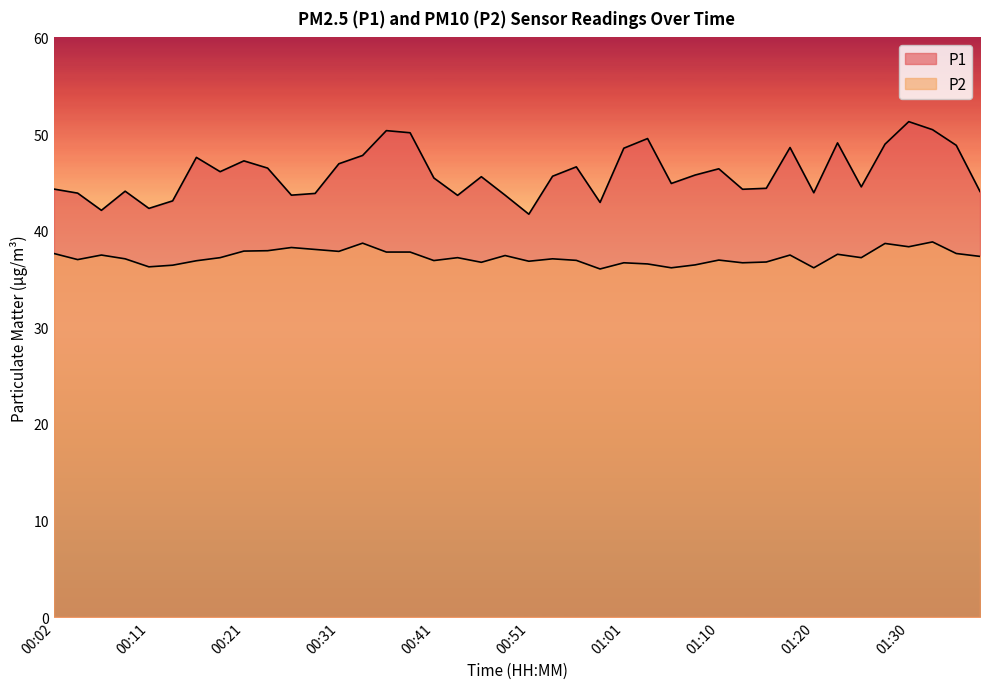

Between 00:51 and 01:01, which series saw the biggest shift?

P1